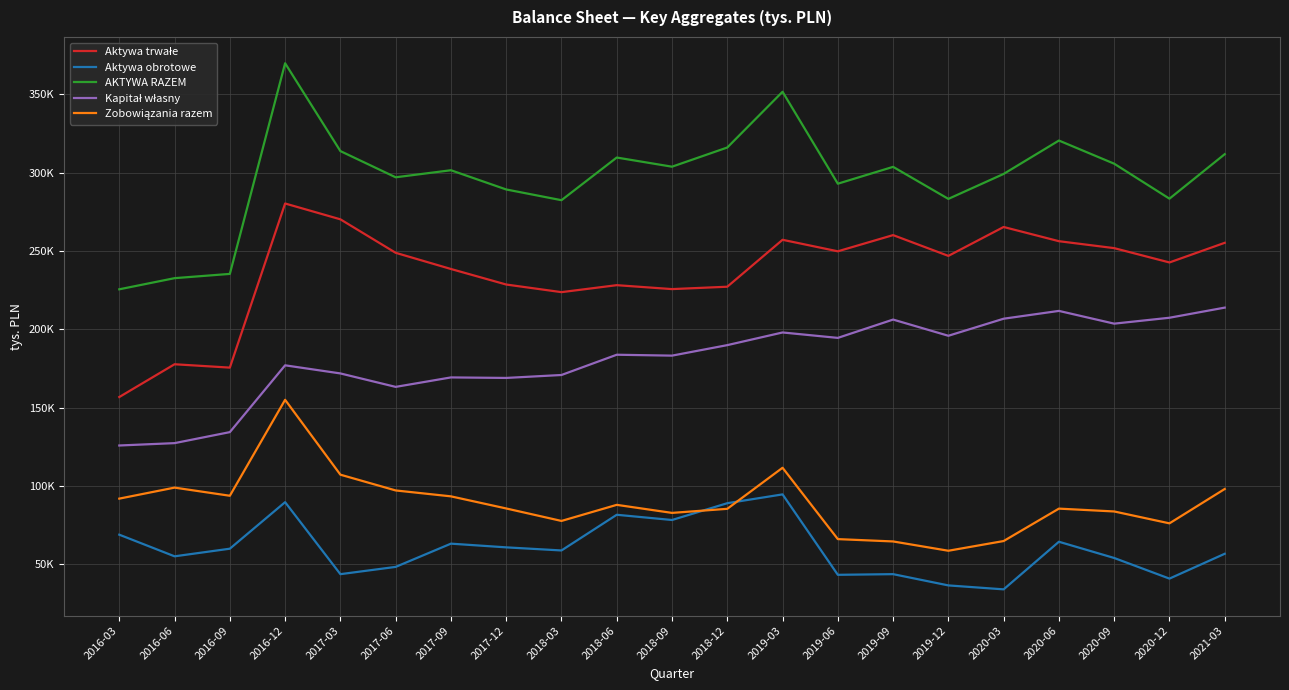

Where is the first local maximum for AKTYWA RAZEM?

2016-12